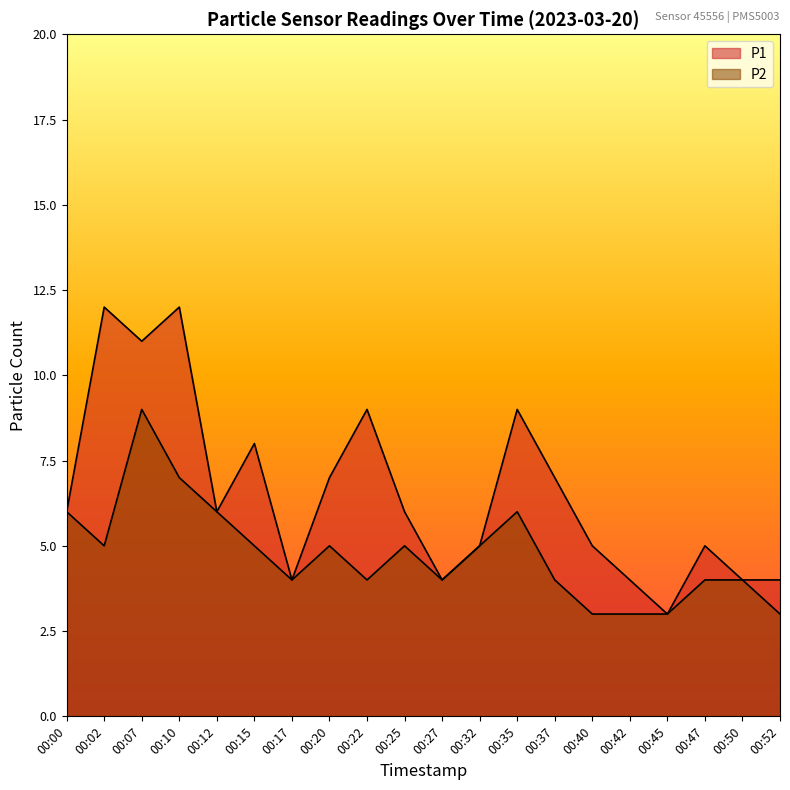

Reading left to right, what are all the values shown in this chart?

P1: 00:00=6	00:02=12	00:07=11	00:10=12	00:12=6	00:15=8	00:17=4	00:20=7	00:22=9	00:25=6	00:27=4	00:32=5	00:35=9	00:37=7	00:40=5	00:42=4	00:45=3	00:47=5	00:50=4	00:52=4
P2: 00:00=6	00:02=5	00:07=9	00:10=7	00:12=6	00:15=5	00:17=4	00:20=5	00:22=4	00:25=5	00:27=4	00:32=5	00:35=6	00:37=4	00:40=3	00:42=3	00:45=3	00:47=4	00:50=4	00:52=3